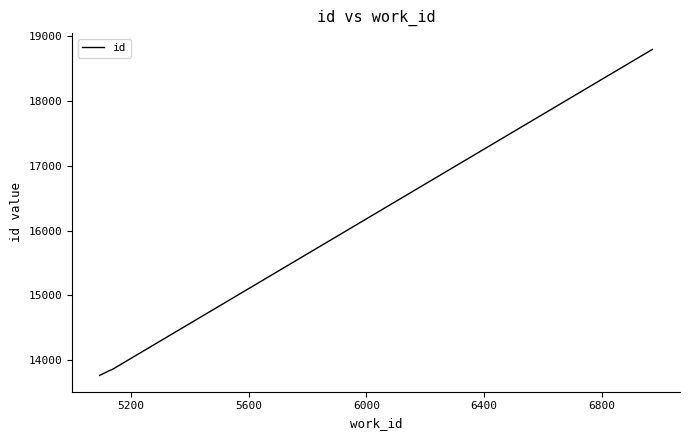

What is the difference between the second highest and second lowest values?

4944